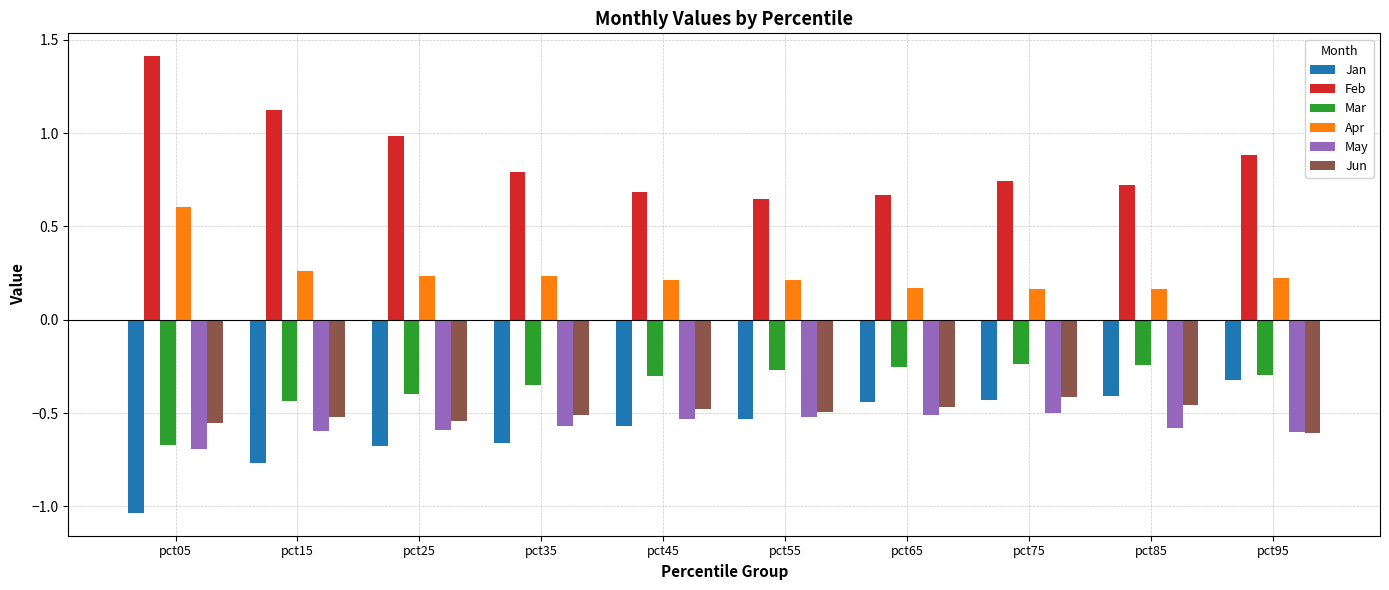

How many data points does each series have?

10